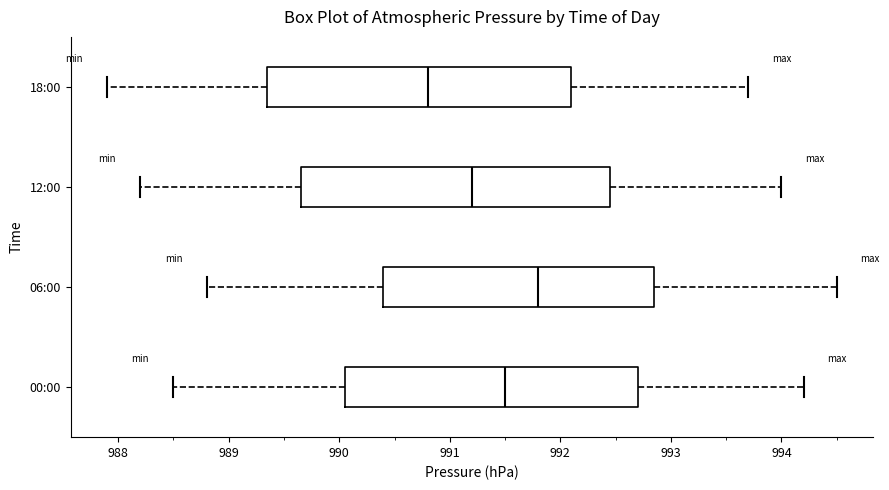

Reading bottom to top, read every box against the x-axis: the position of its median line, the range the box covers, and the ends of its whiskers. The values are not printed on the chart, so give them approximately, as read against the axis.

00:00: median 991.5, box 990.1 to 992.7, whiskers 988.5 to 994.2
06:00: median 991.8, box 990.4 to 992.9, whiskers 988.8 to 994.5
12:00: median 991.2, box 989.7 to 992.5, whiskers 988.2 to 994.0
18:00: median 990.8, box 989.4 to 992.1, whiskers 987.9 to 993.7